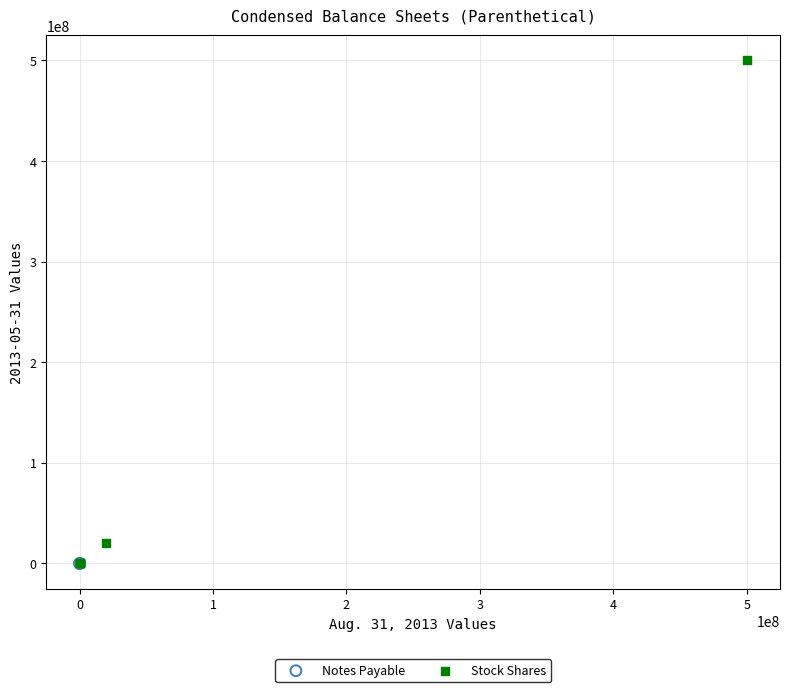

What are all the series names shown in the legend?

Notes Payable, Stock Shares